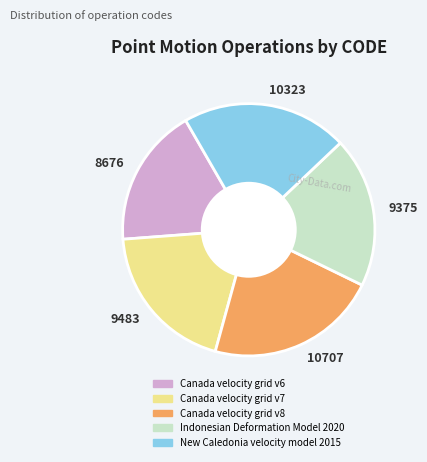

True or false: 10707 accounts for 22% of the total.

True